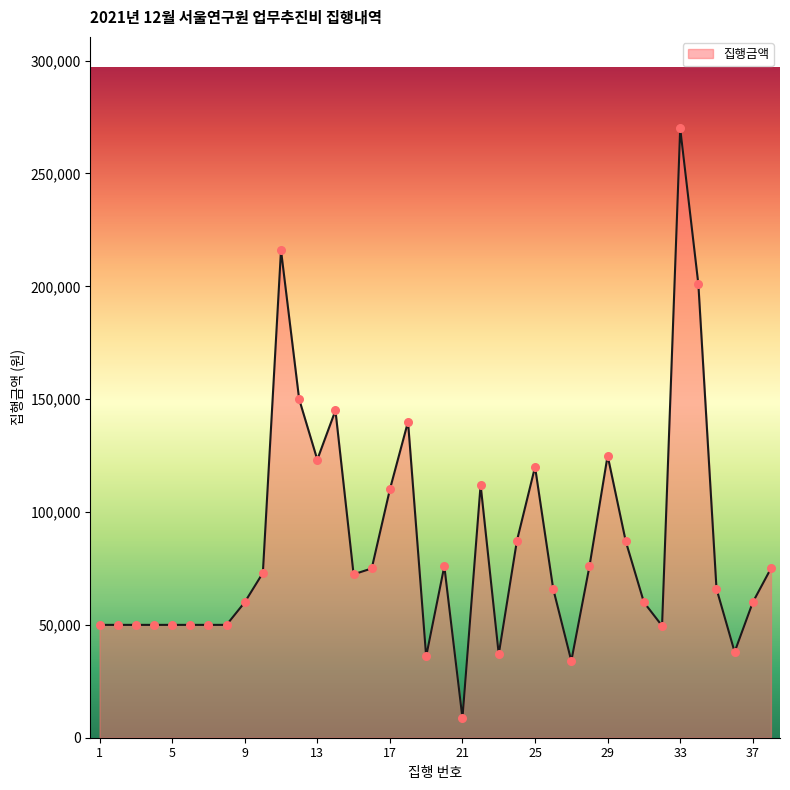

What is the minimum value shown in the chart?

8700